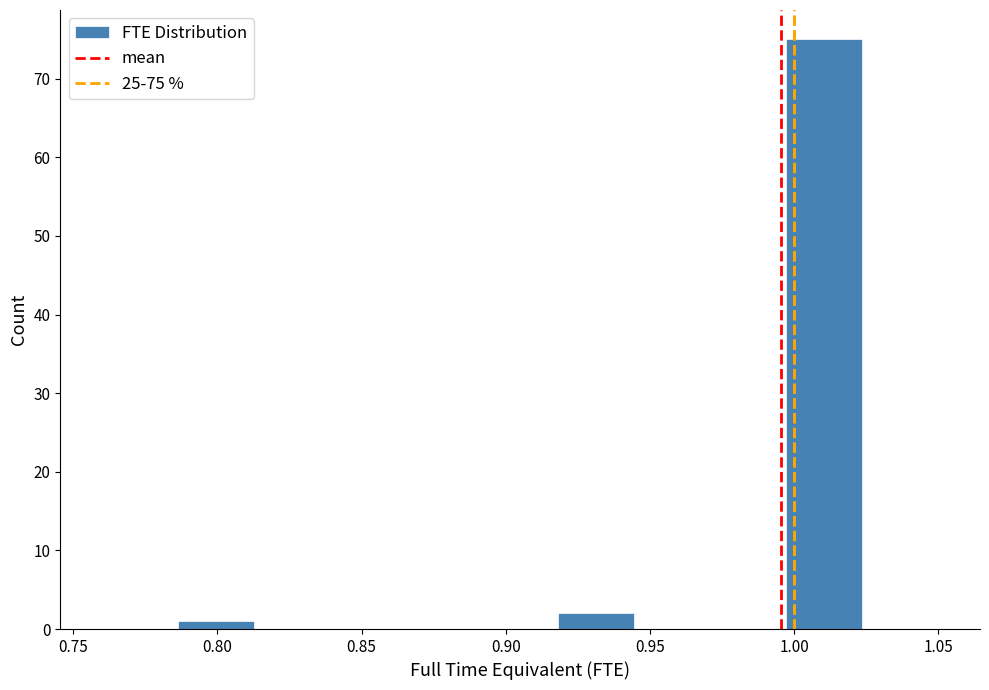

Which range on the x-axis has the tallest bar?

0.995 to 1.025